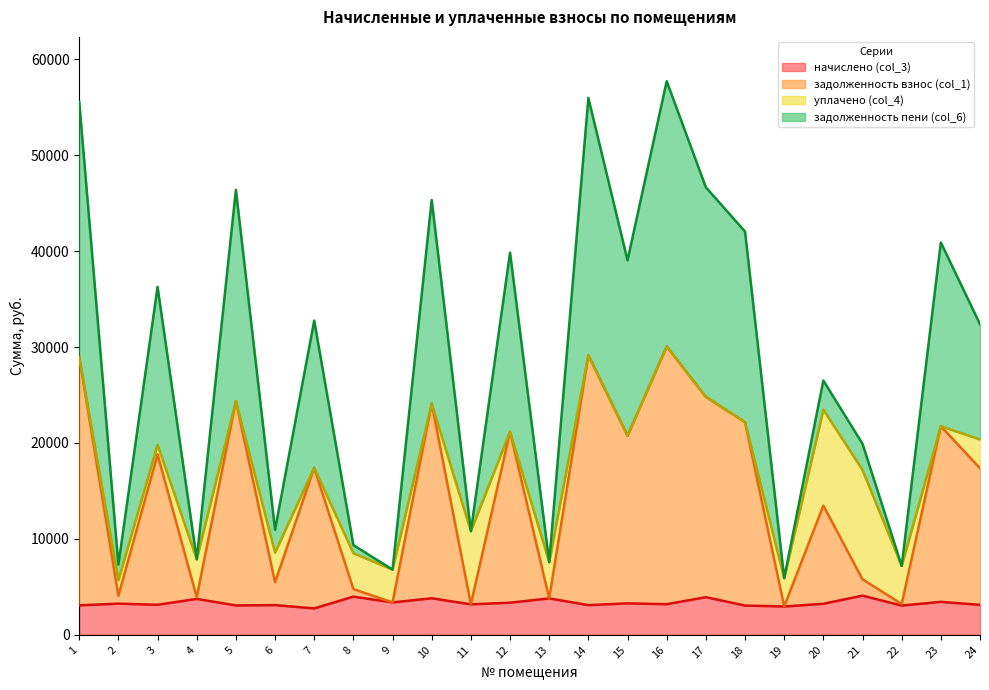

At which category does the chart reach its minimum across all series?

7